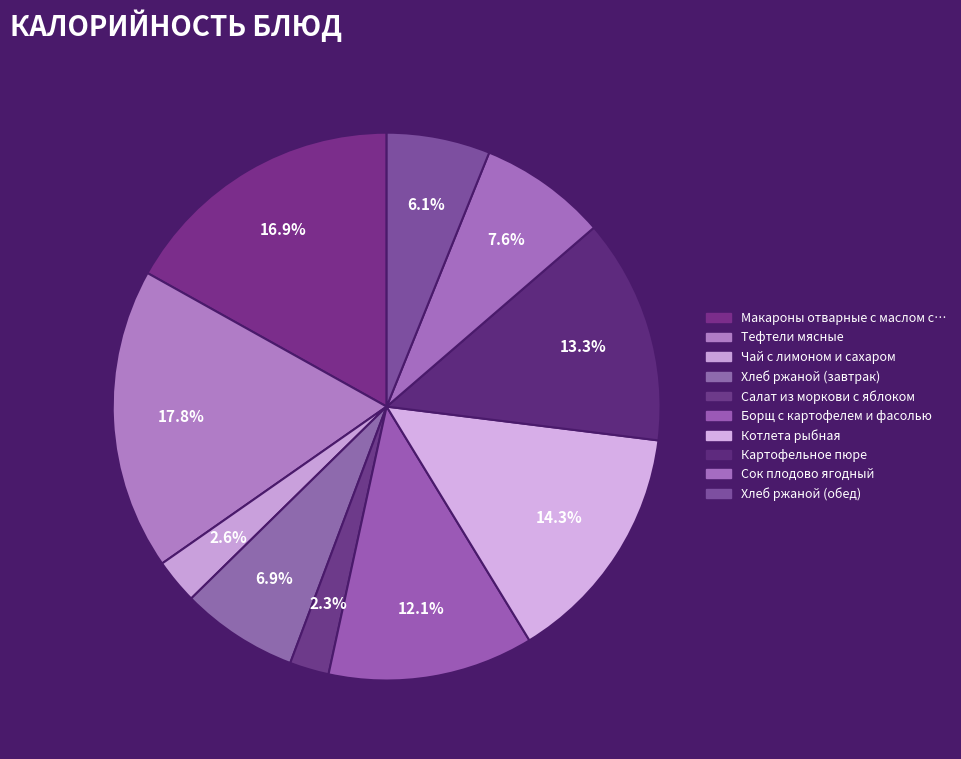

Which category has the smallest portion of the pie?

Салат из моркови с яблоком